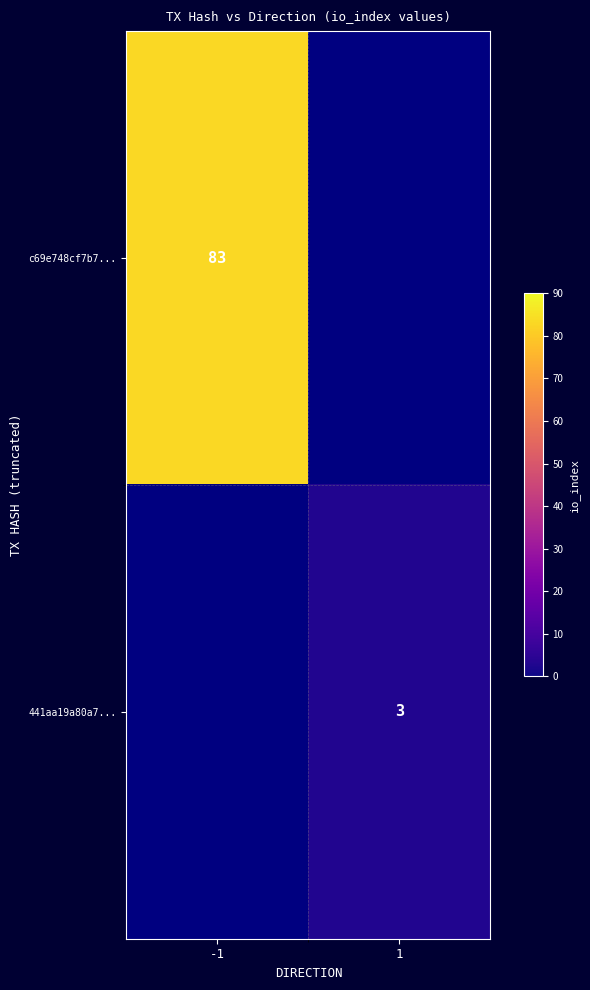

The value of 441aa19a80a7... at 1 is 1. True or false?

False